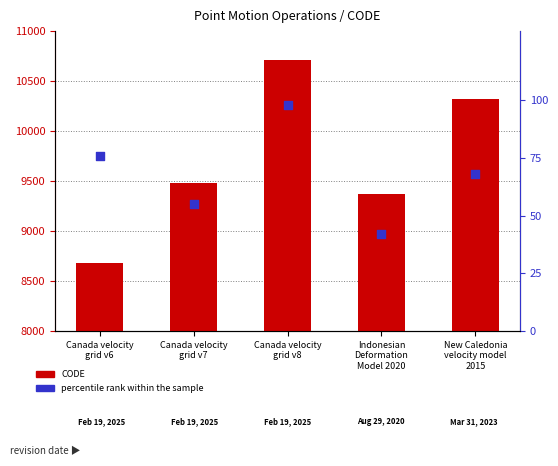

Is the value of CODE at New Caledonia
velocity model
2015 greater than the value of percentile rank within the sample at Canada velocity
grid v6?

Yes